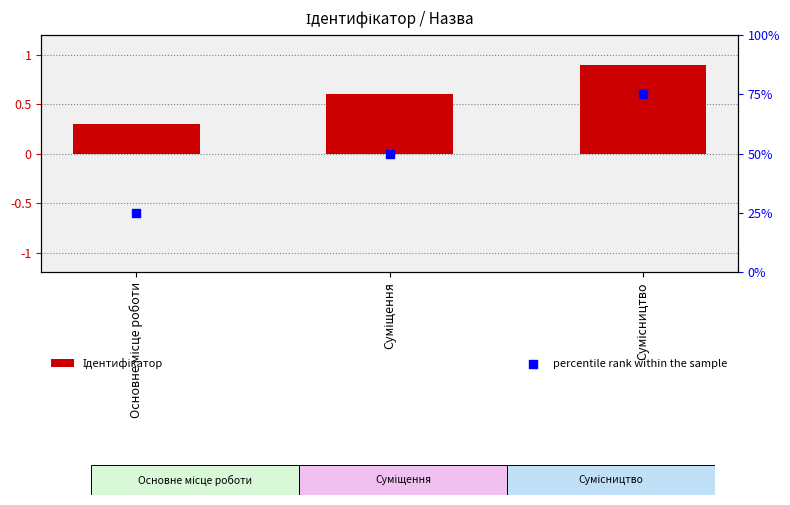

What are all the series names shown in the legend?

Ідентифікатор, percentile rank within the sample